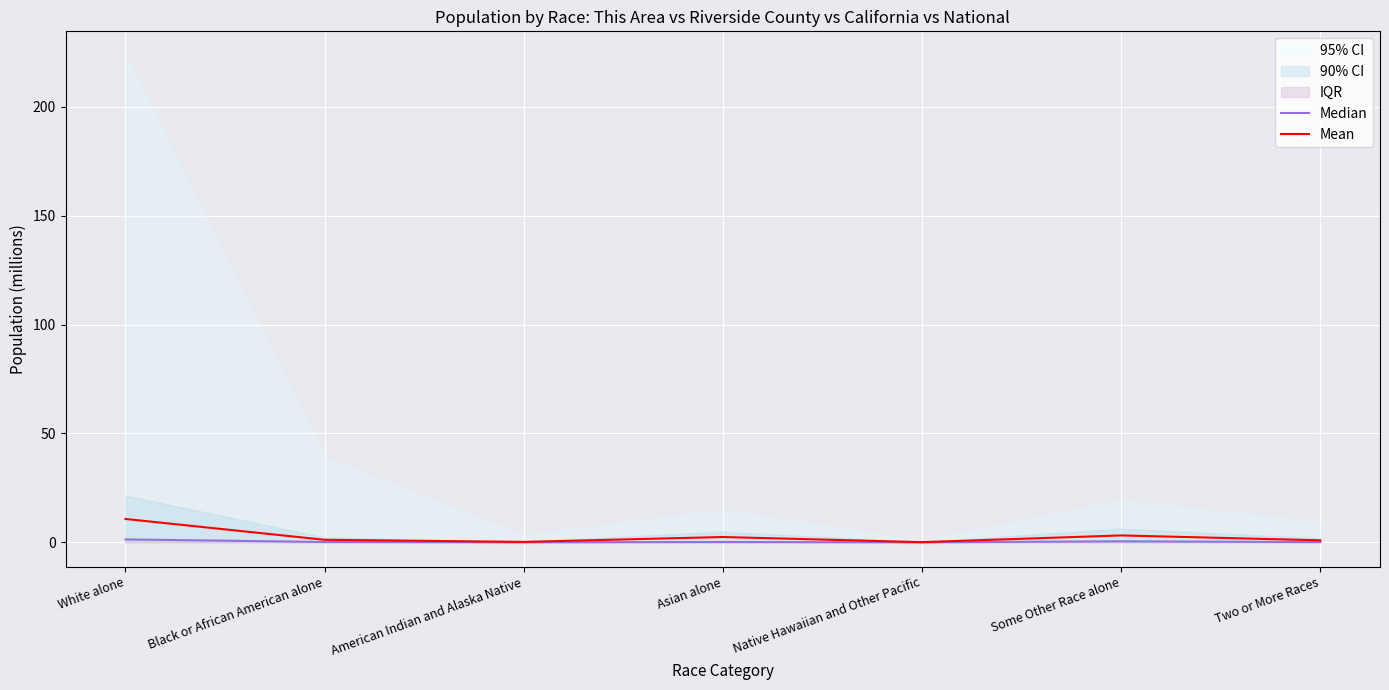

What is the label of the 5th point from the left?

Native Hawaiian and Other Pacific